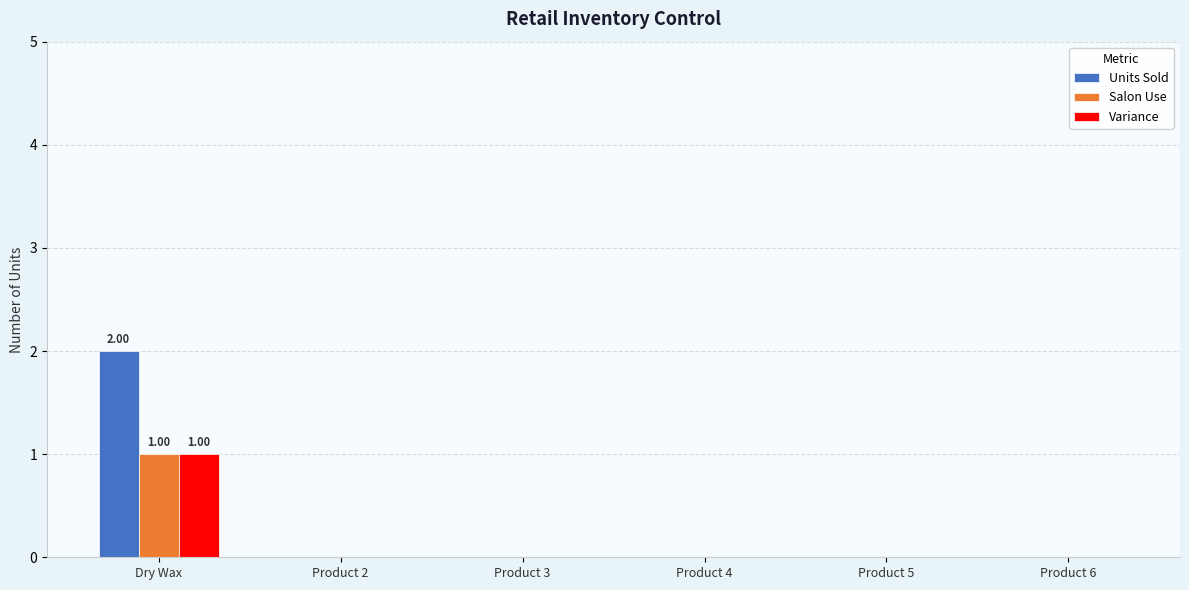

How many groups of bars are there?

6